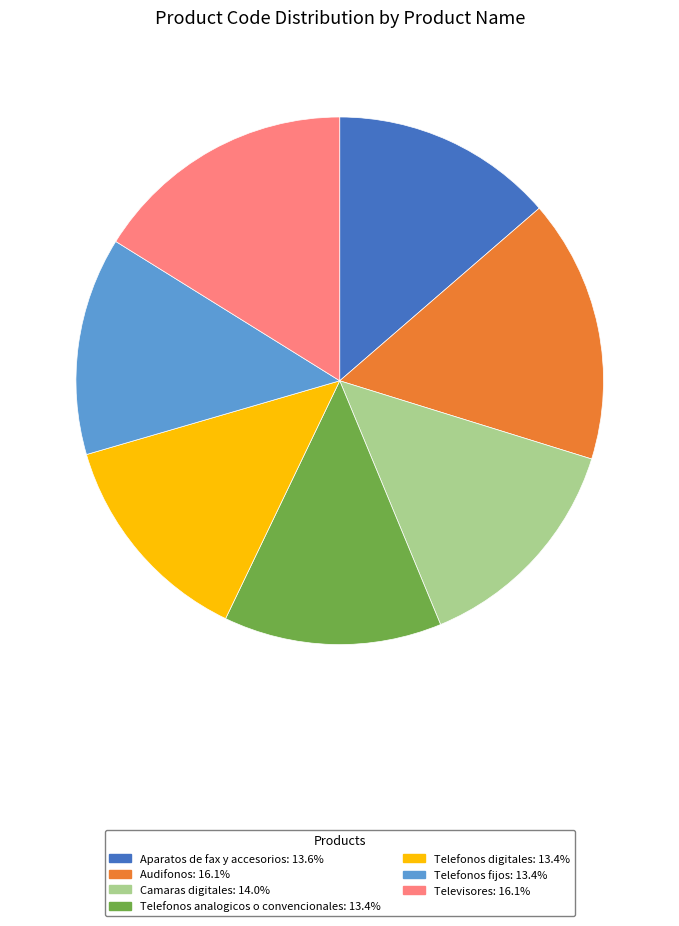

Does Televisores account for over 50% of the chart?

No